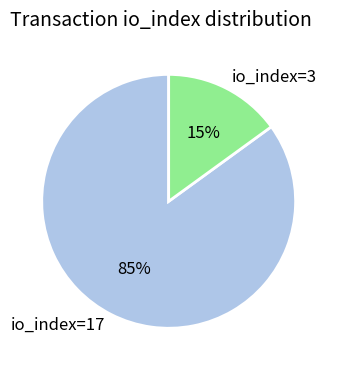

To the nearest percent, what is the combined percentage of io_index=3 and io_index=17?

100%